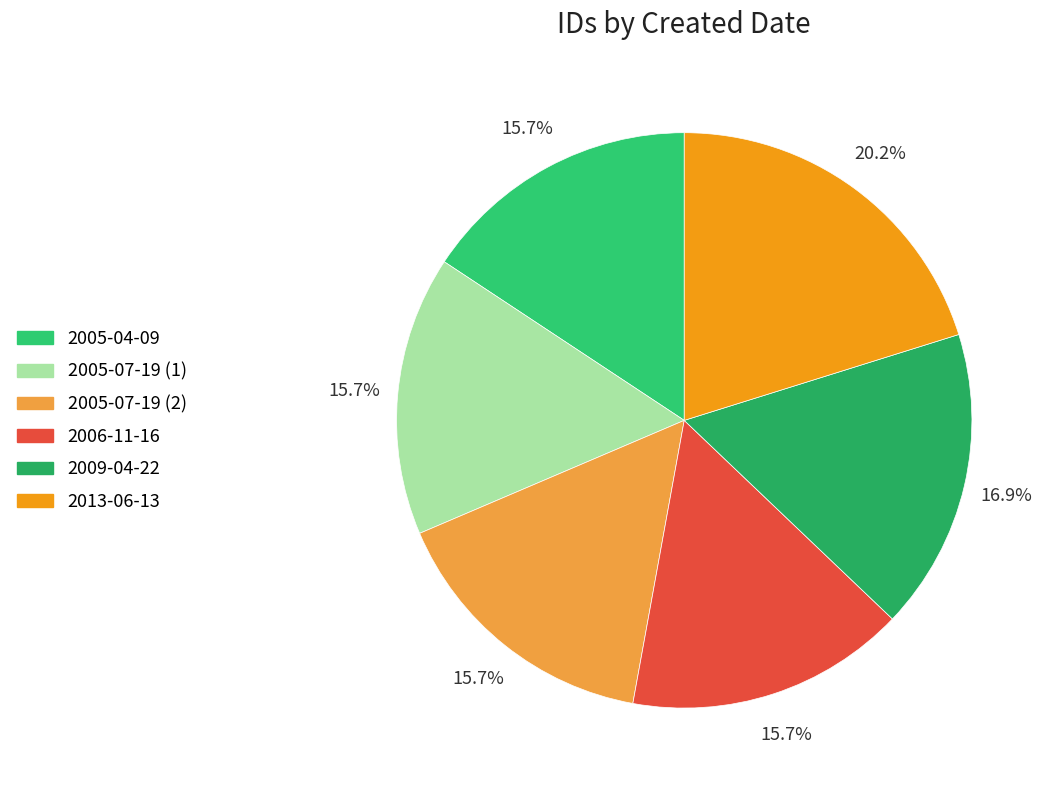

To the nearest percent, what is the difference between the largest and smallest slice percentages?

4%